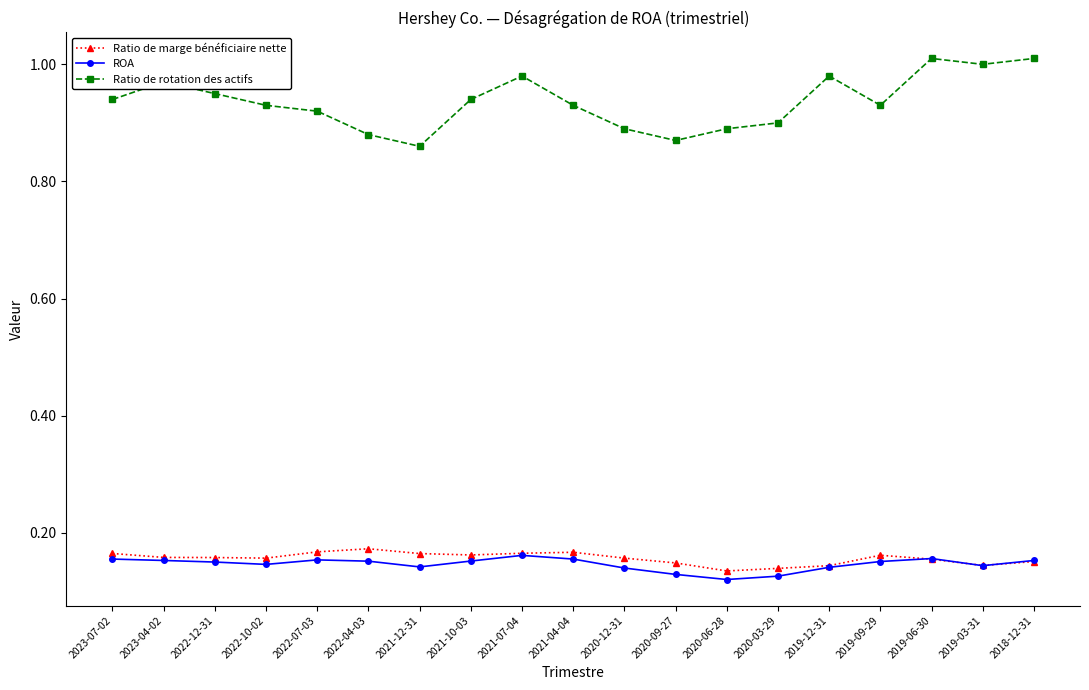

The value of Ratio de marge bénéficiaire nette at 2023-07-02 is 0.1. True or false?

False